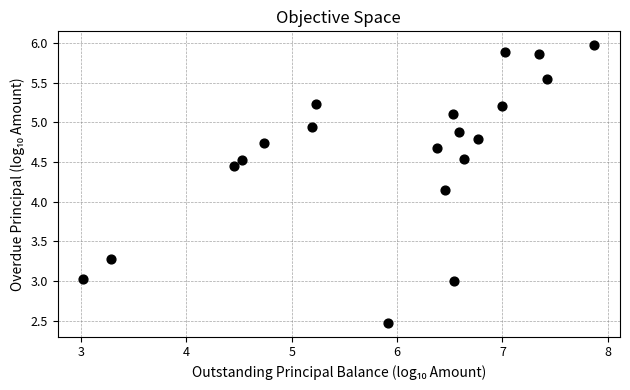

What is the range of Y values (max minus min)?

3.5